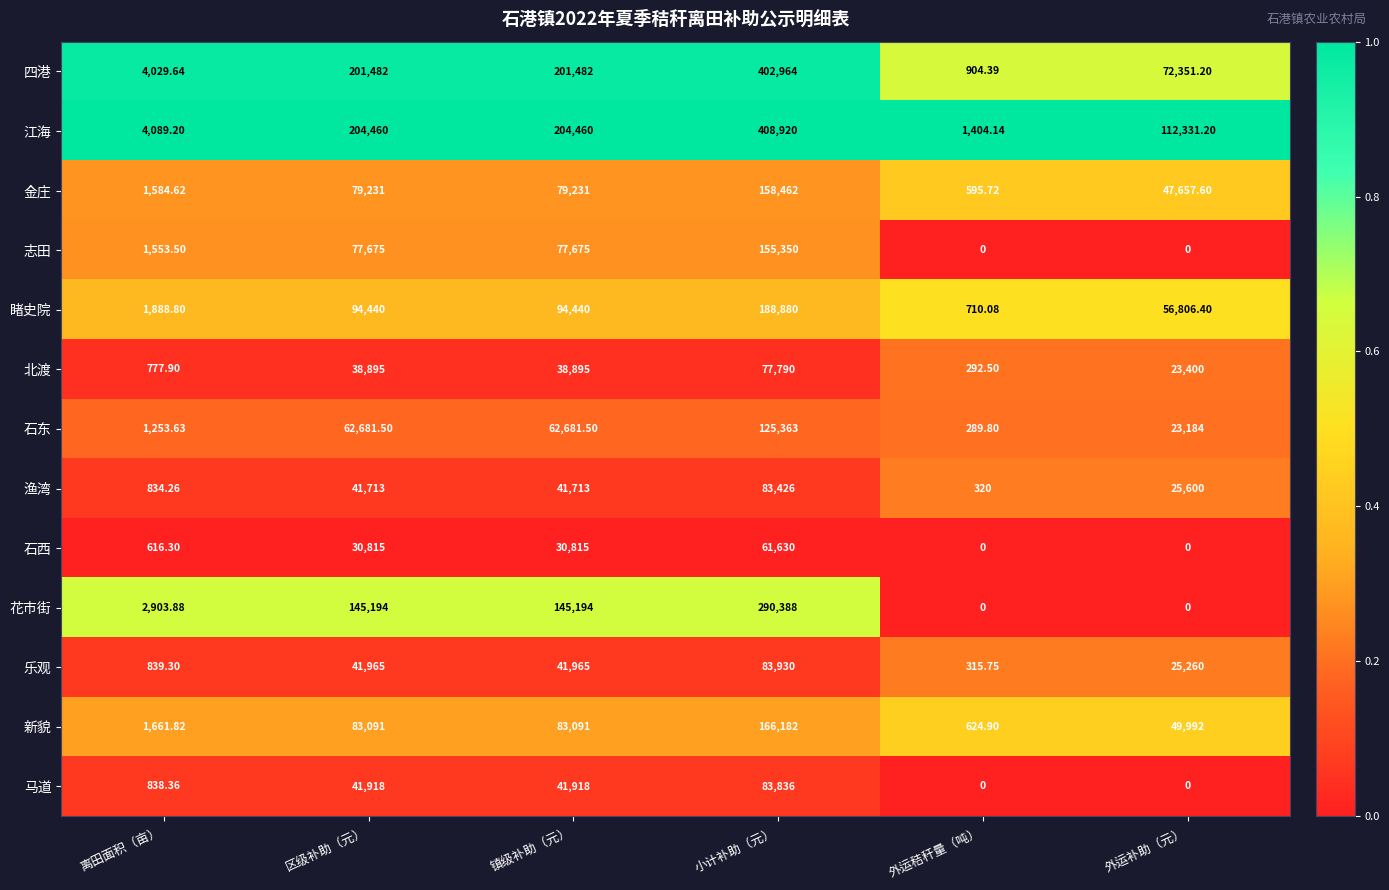

What is the total value across all series at 离田面积（亩）?

22871.2